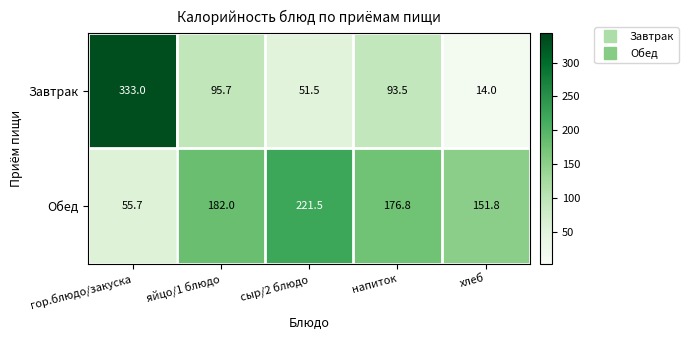

At how many categories does at least one series exceed 26?

5